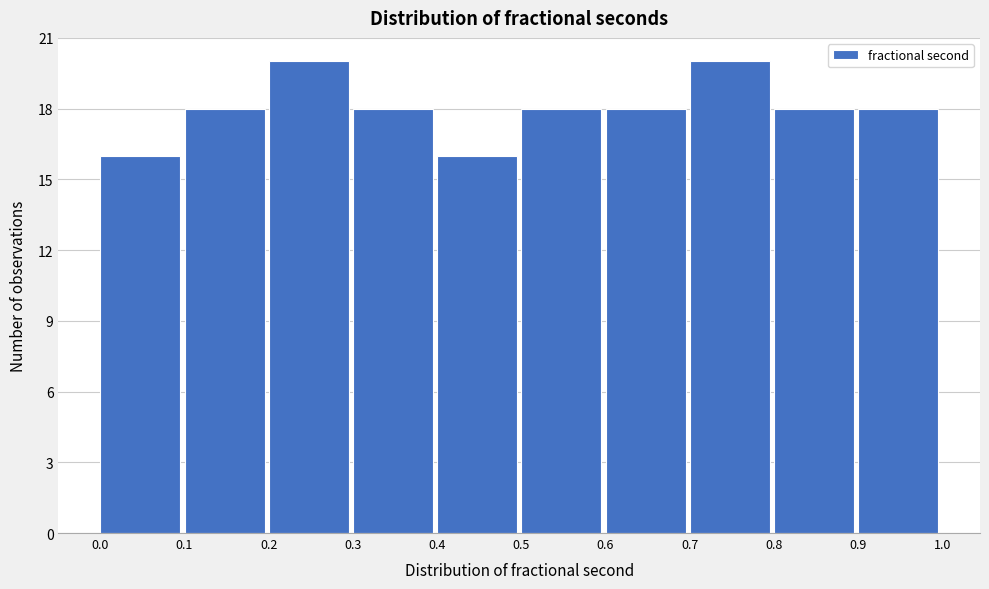

Reading left to right, transcribe this chart: for each bar, give the range it covers on the x-axis and its height. The values are not printed on the chart, so give them approximately, as read against the axis.

0.0 to 0.1: 16
0.1 to 0.2: 18
0.2 to 0.3: 20
0.3 to 0.4: 18
0.4 to 0.5: 16
0.5 to 0.6: 18
0.6 to 0.7: 18
0.7 to 0.8: 20
0.8 to 0.9: 18
0.9 to 1.0: 18